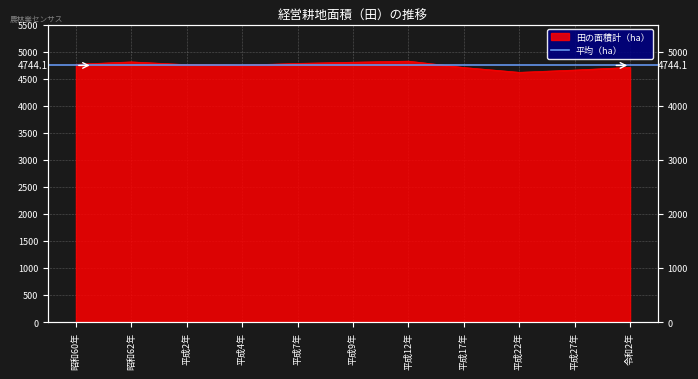

Reading right to left, extract all data points from this chart.

令和2年=4709	平成27年=4659	平成22年=4617	平成17年=4706	平成12年=4824	平成9年=4804	平成7年=4782	平成4年=4750	平成2年=4759	昭和62年=4810	昭和60年=4765